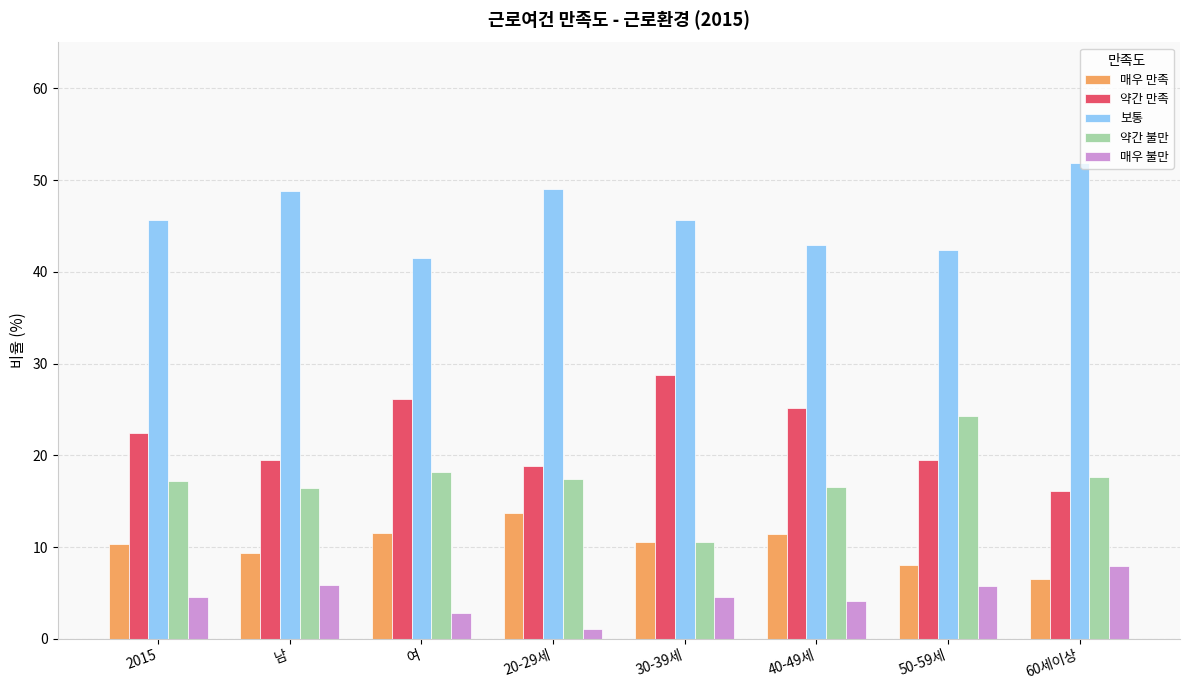

What is the value of the 보통 bar at the 7th from the left?

42.4